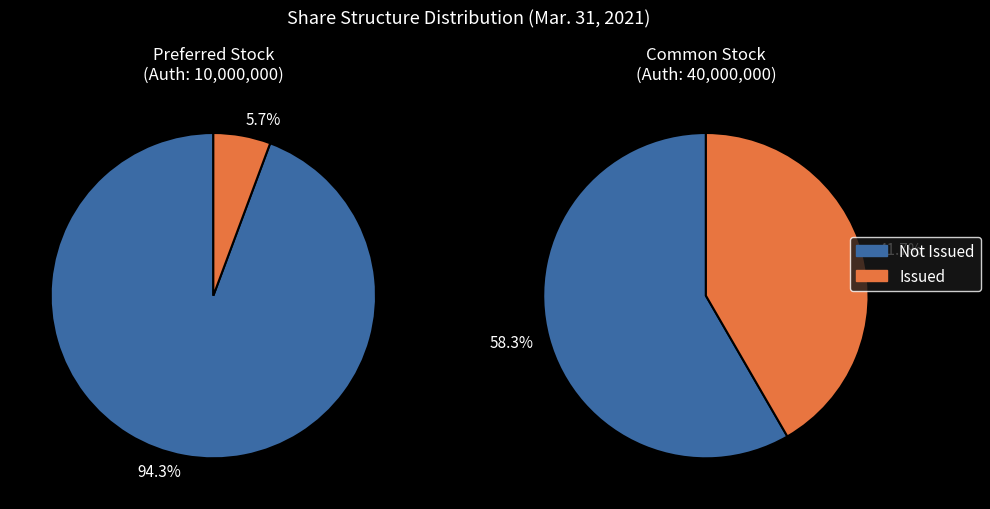

Does Preferred Stock, Shares Issued represent more than half of the total?

No